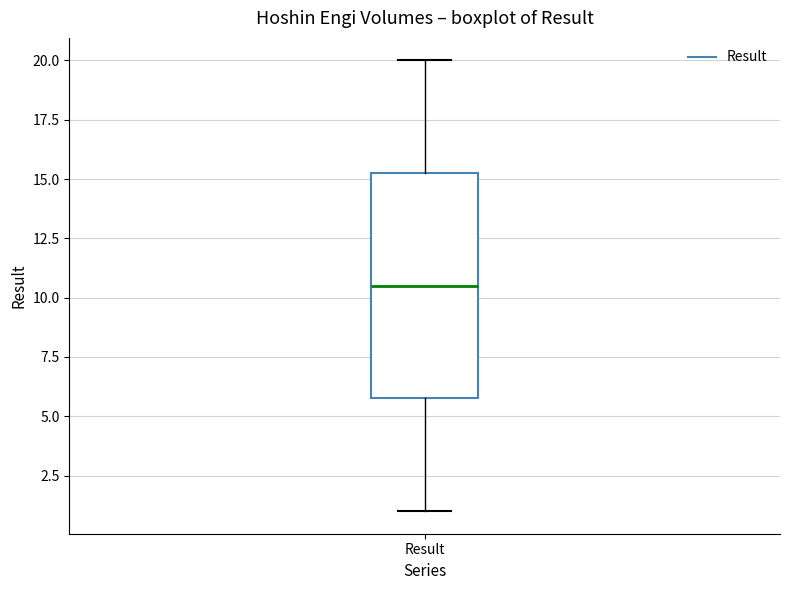

Read this box plot against the y-axis: the position of the median line, the range covered by the box, and the ends of both whiskers. The values are not printed on the chart, so give them approximately, as read against the axis.

median 10.5, box 6.0 to 15.5, whiskers 1.0 to 20.0